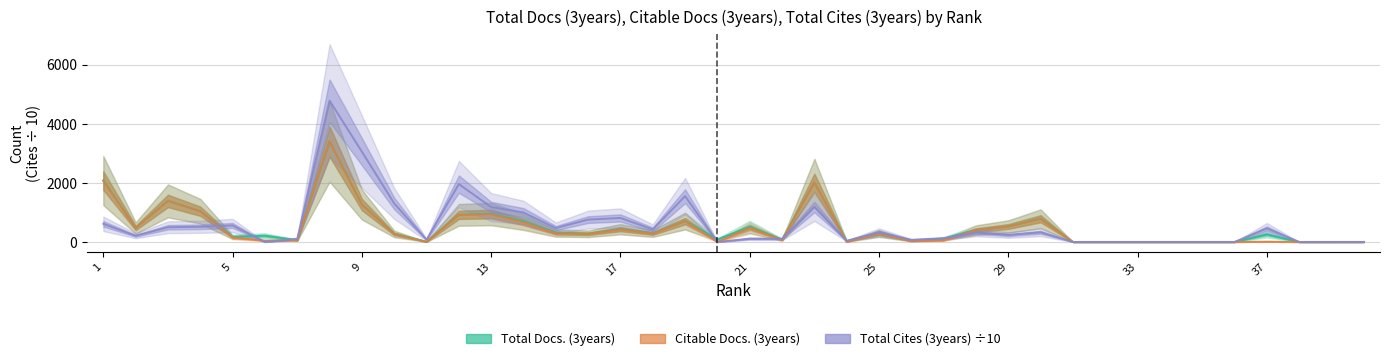

What are all the series names shown in the legend?

Total Docs. (3years), Citable Docs. (3years), Total Cites (3years) ÷10